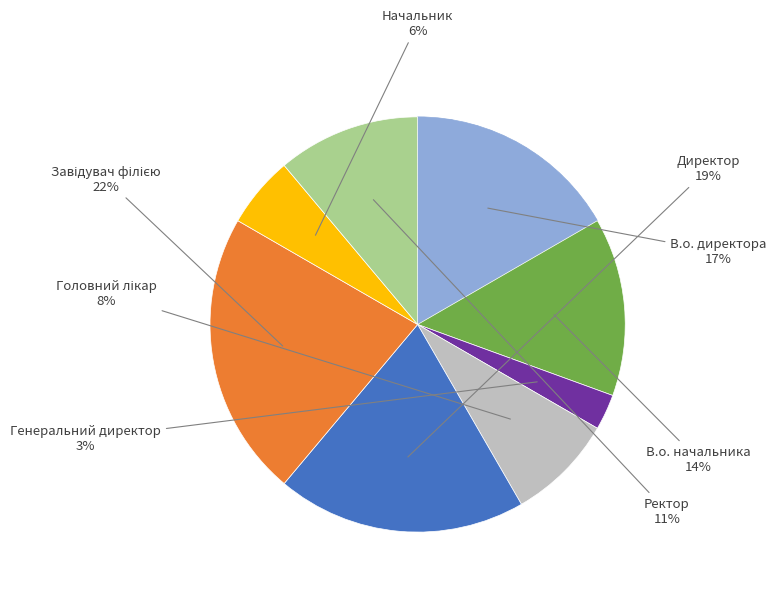

To the nearest percent, what is the difference between the largest and smallest slice percentages?

19%